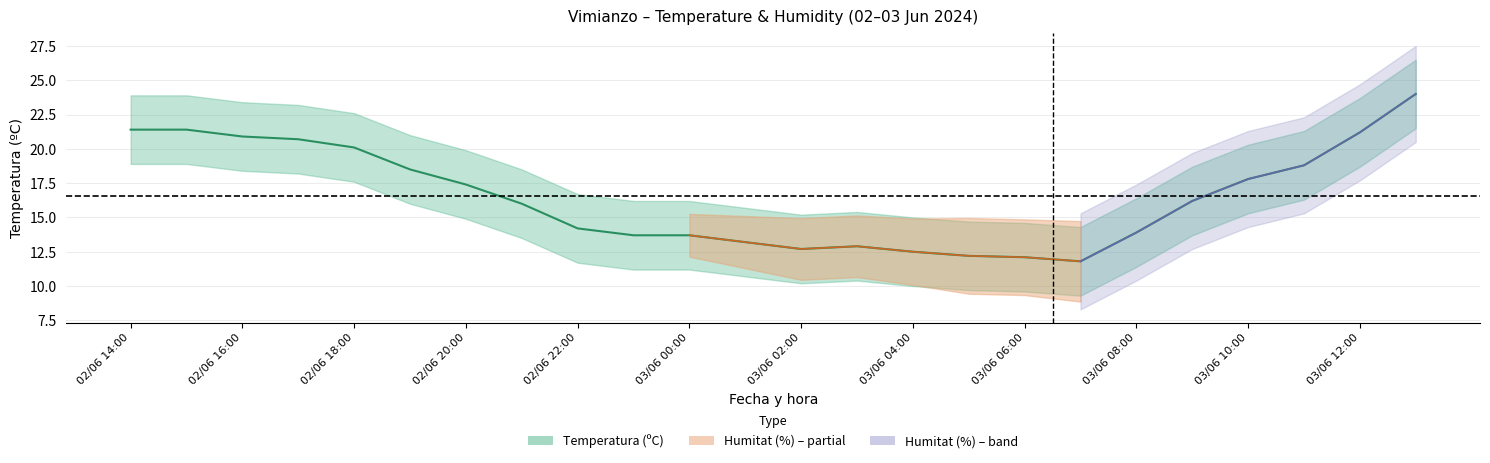

At which label does the data first exceed 16?

02/06 14:00